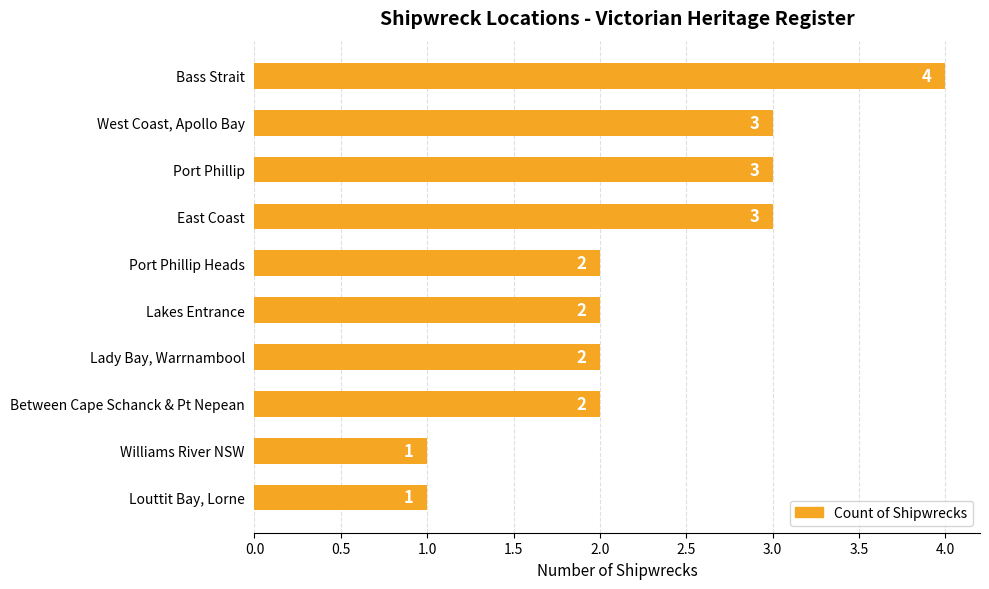

Is it true that the value at Lady Bay, Warrnambool is 1?

False